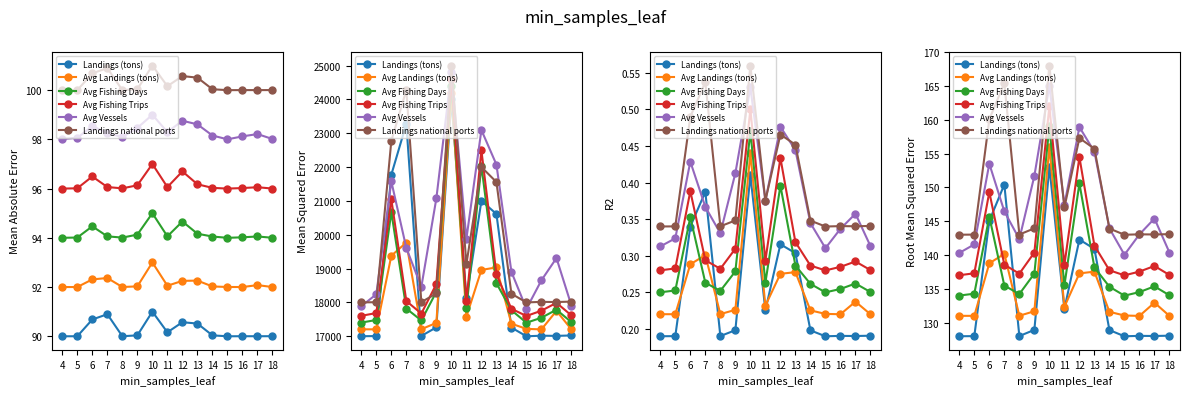

Which category has the lowest value across all series?

15